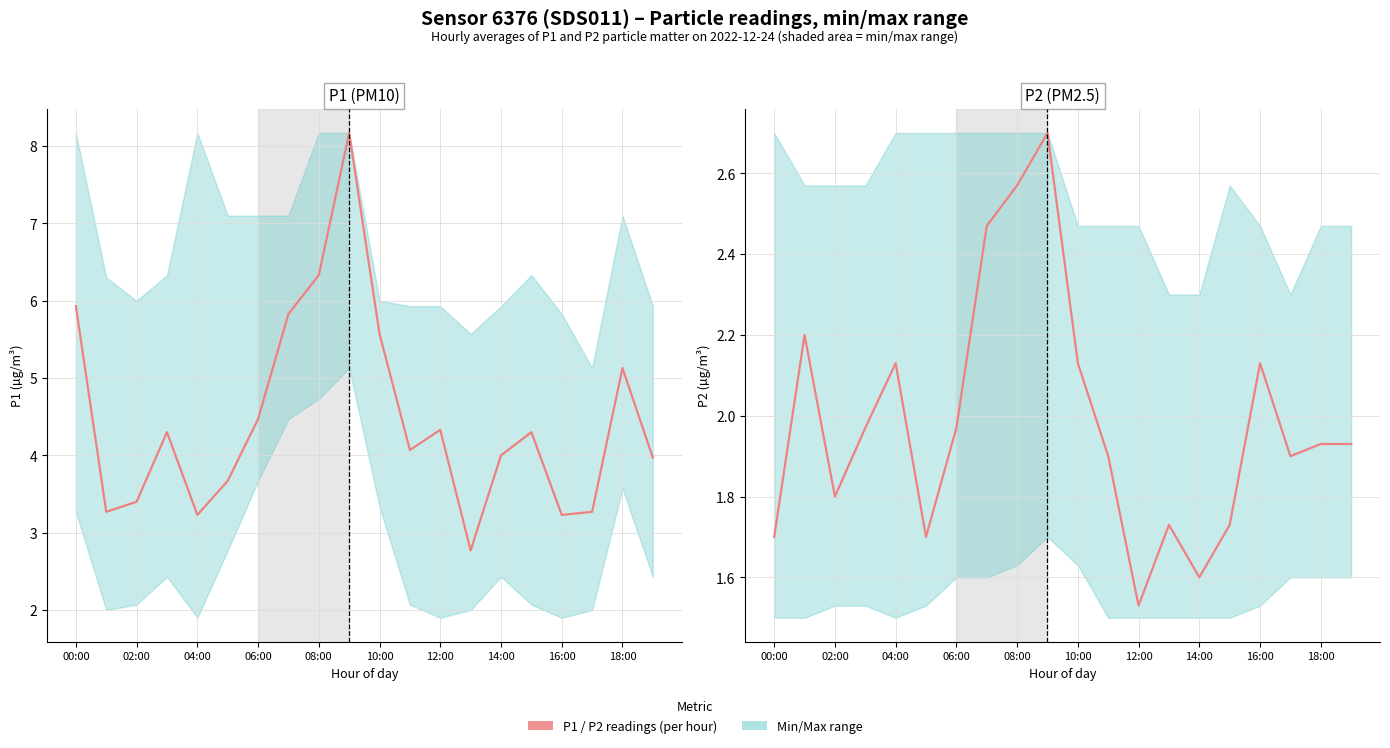

The value of P1 (per reading) at 19 is 6.9. True or false?

False